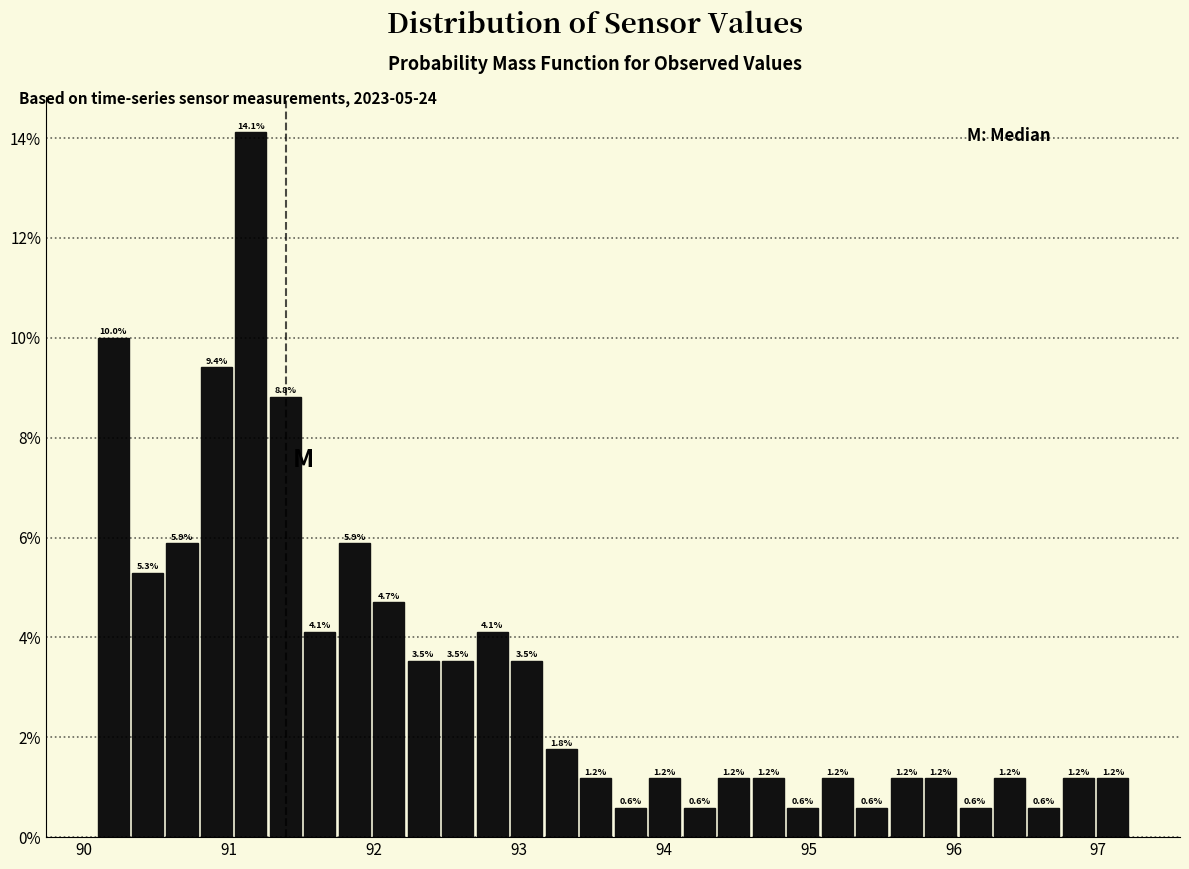

Around what value on the x-axis is the tallest bar? Give the approximate position of its centre, as read against the axis.

91.2